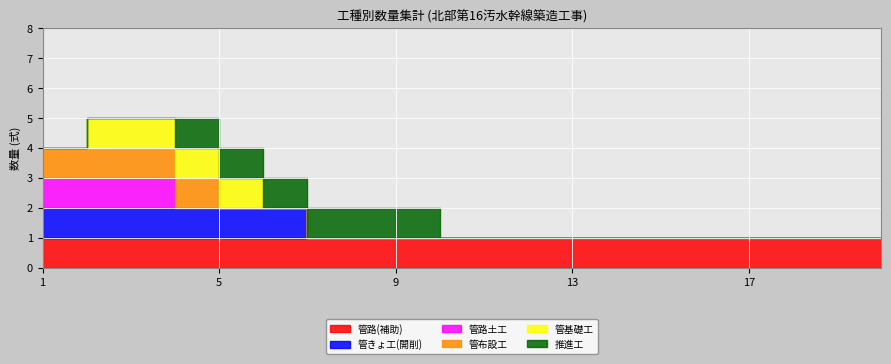

What is the difference between the highest and lowest values at 19?

1